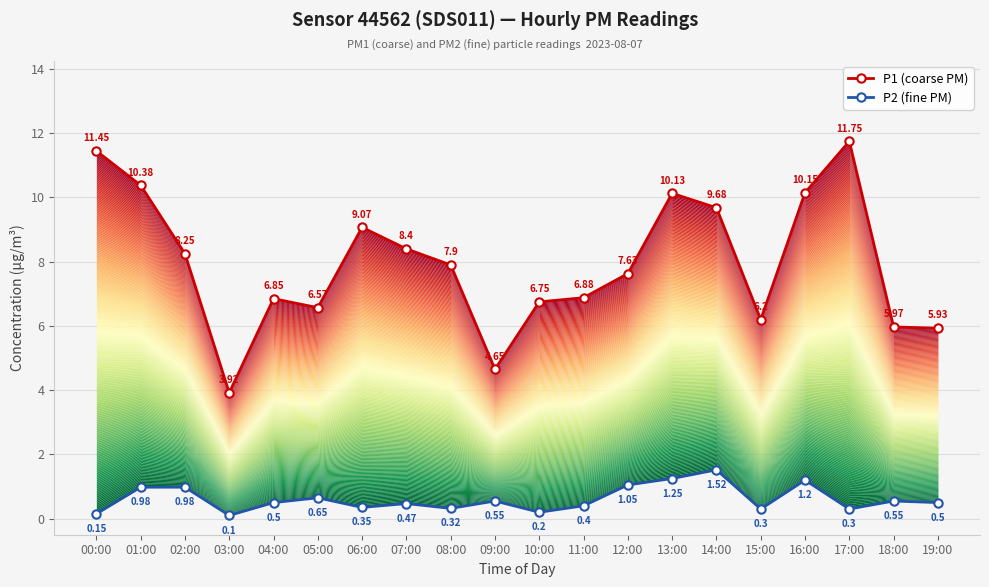

Rank the series by their maximum value, from lowest to highest.

P2 (fine PM), P1 (coarse PM)